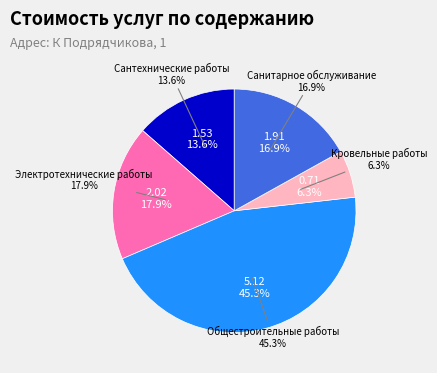

Rank the categories by value from lowest to highest.

Кровельные работы, Сантехнические работы, Санитарное обслуживание, Электротехнические работы, Общестроительные работы